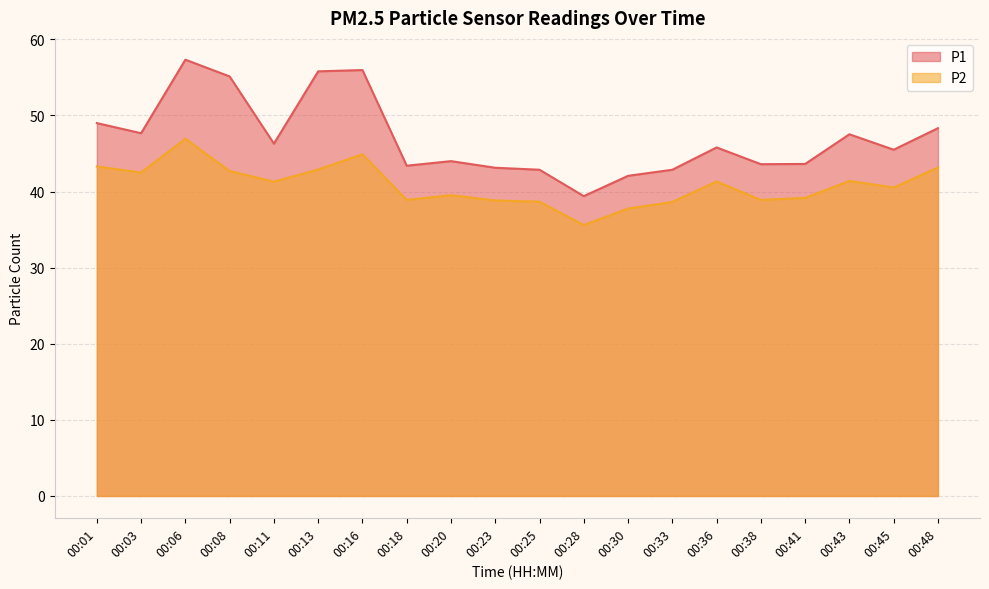

Is it true that P2 equals 71.3 at 00:48?

False